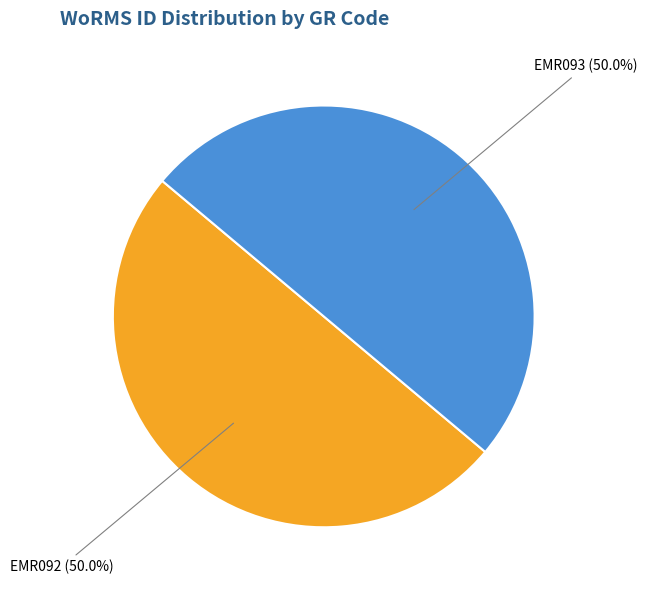

What is the ratio of the value at EMR093 to the value at EMR092?

1.0